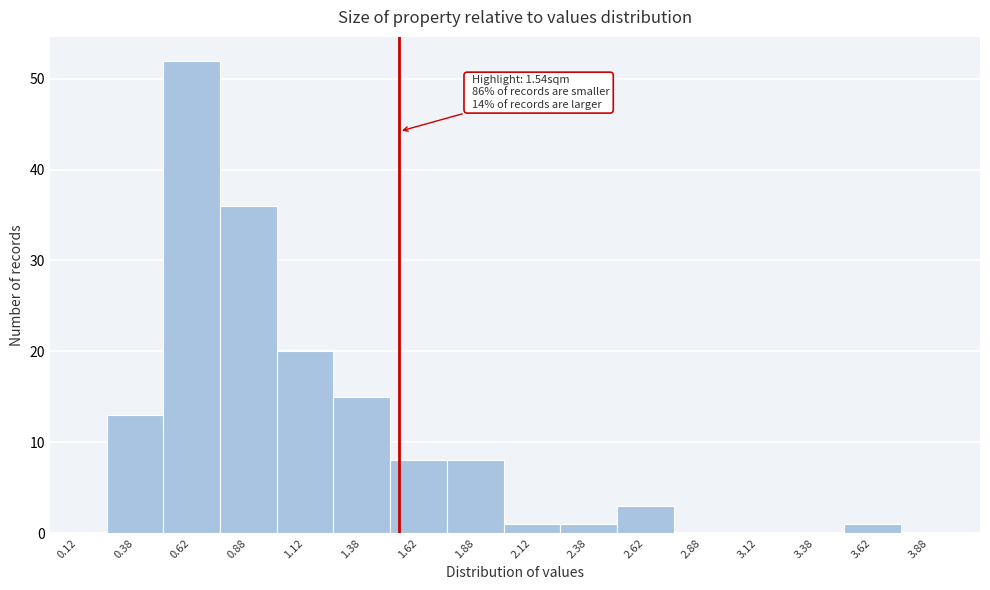

Over which range of the x-axis is the bar tallest?

0.50 to 0.75